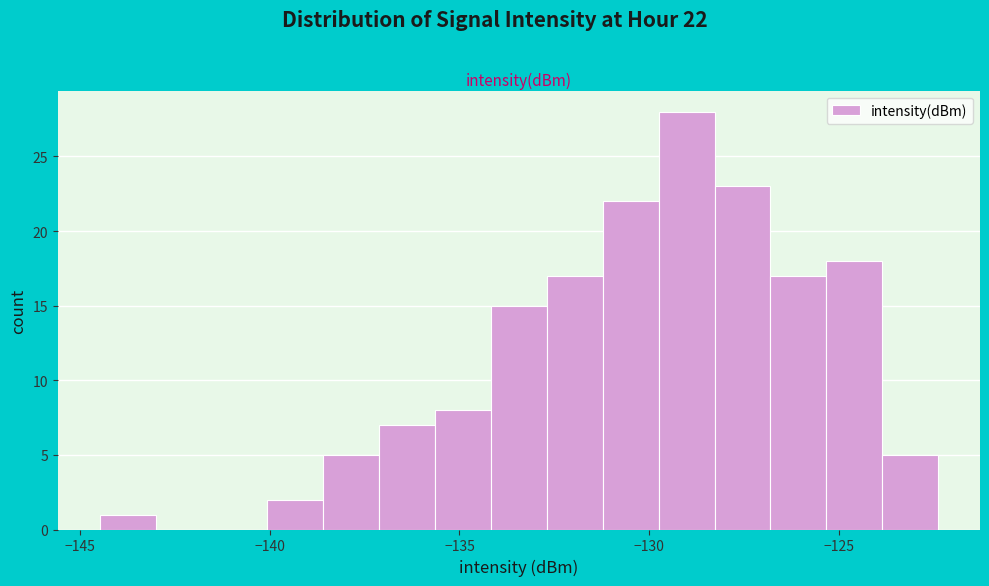

Around what value on the x-axis is the tallest bar? Give the approximate position of its centre, as read against the axis.

-129.0